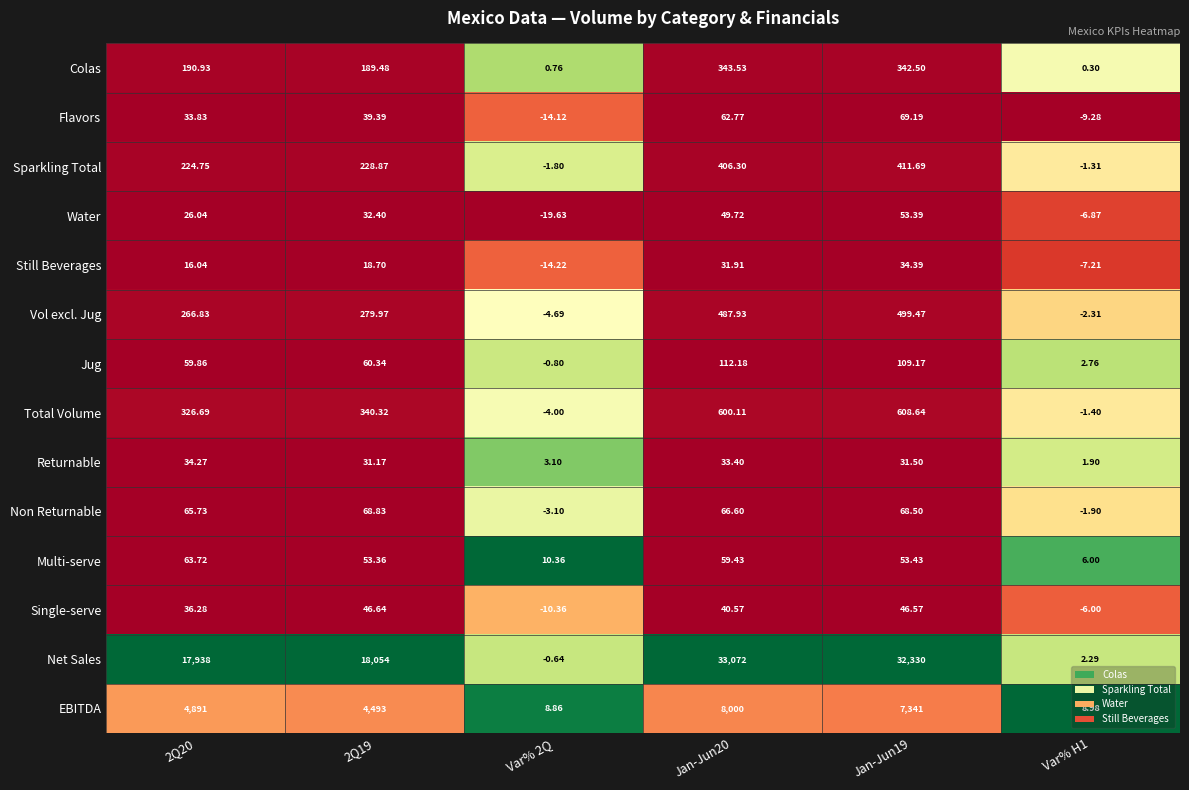

List the series in order of their peak value, lowest first.

Returnable, Still Beverages, Single-serve, Water, Multi-serve, Non Returnable, Flavors, Jug, Colas, Sparkling Total, Vol excl. Jug, Total Volume, EBITDA, Net Sales